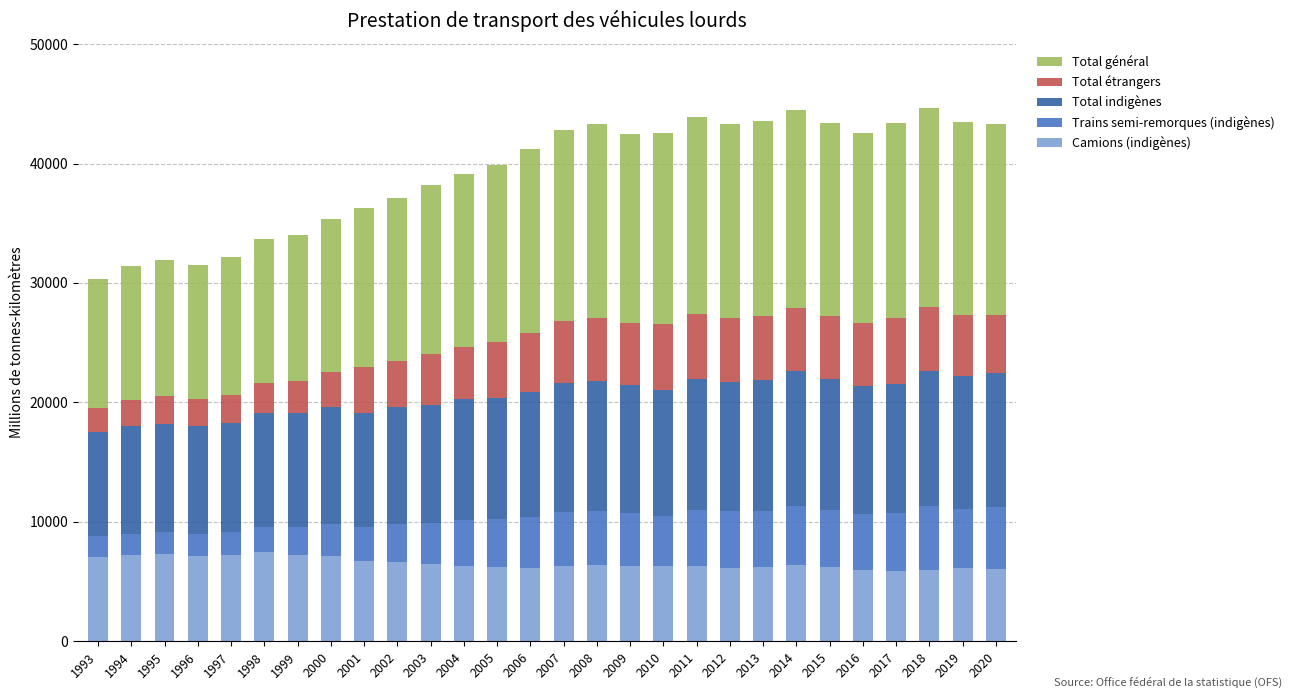

What is the sum of all Camions (indigènes) values?

182844.2